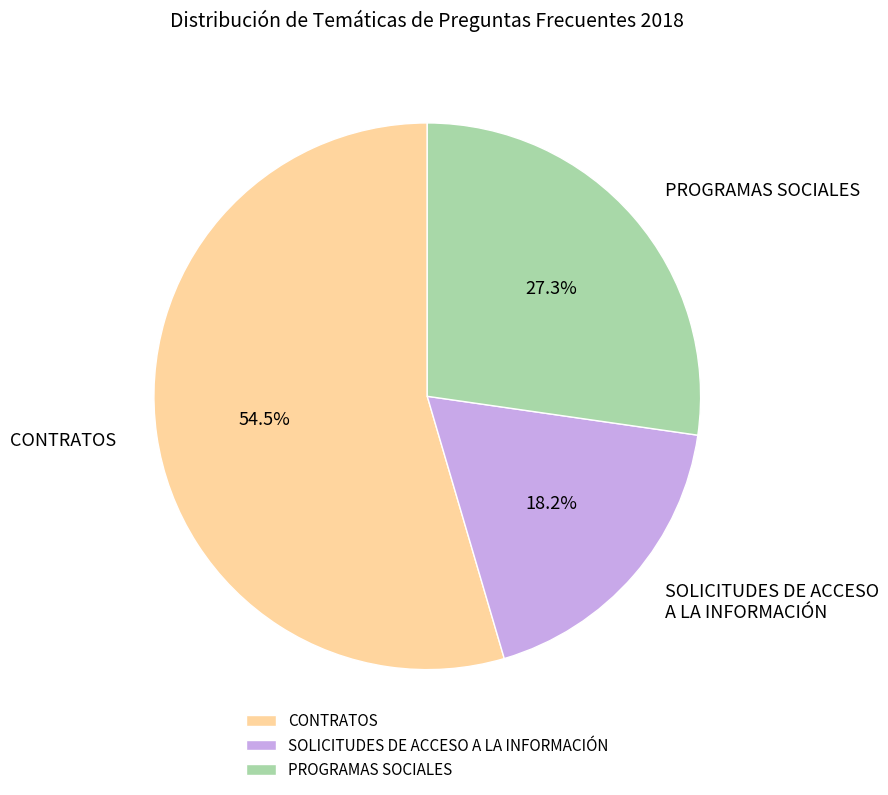

Is there any slice that represents more than half of the pie?

Yes